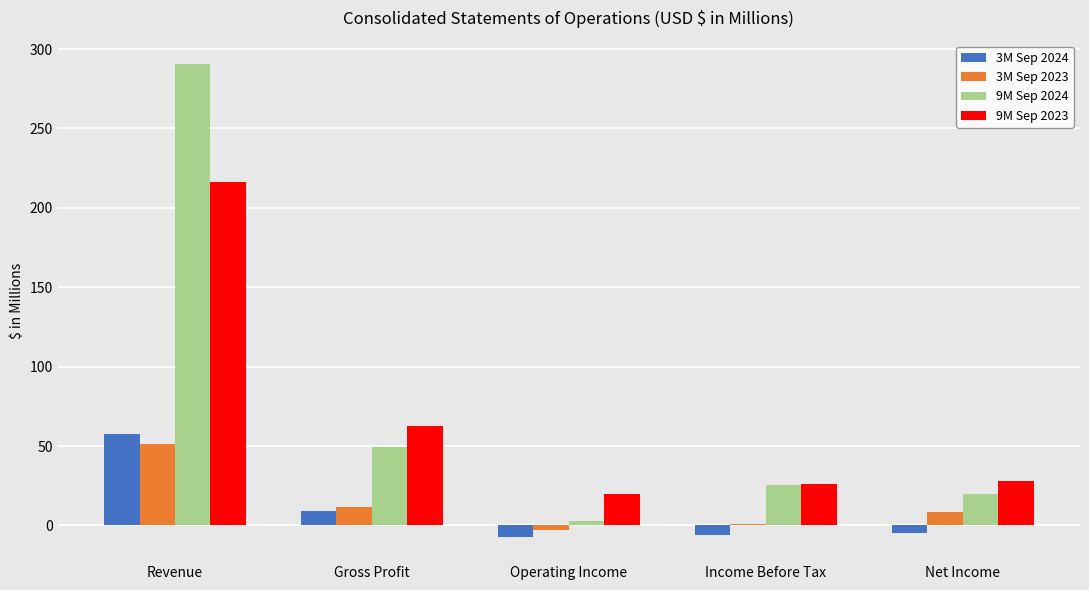

Where does the 9M Sep 2023 series first go above 28?

Revenue